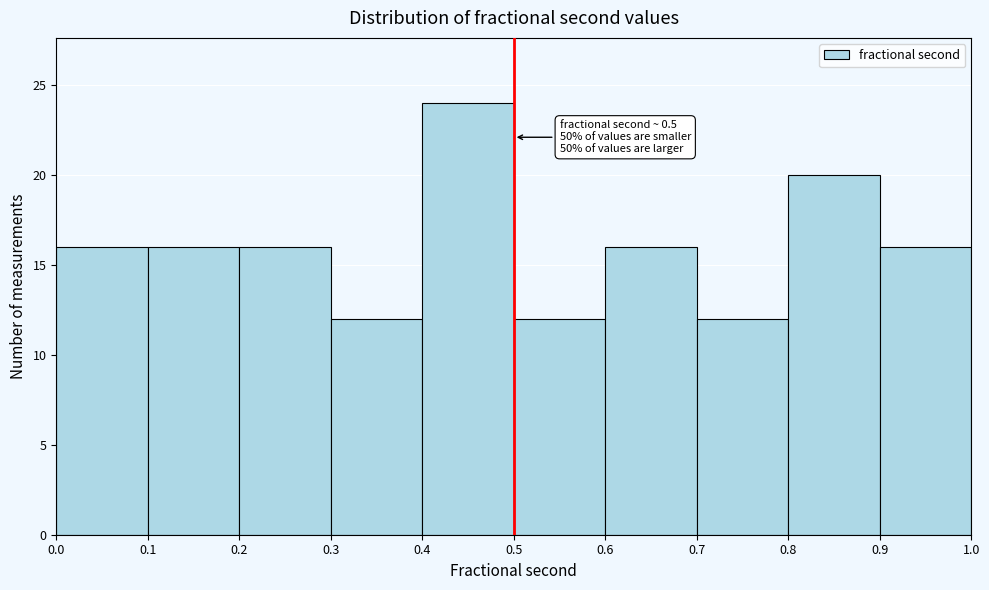

Over which range of the x-axis is the bar tallest?

0.4 to 0.5